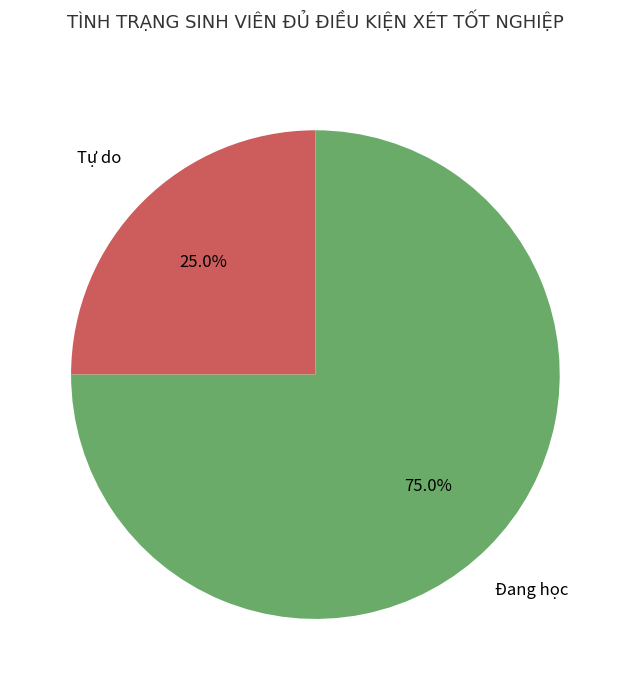

Does any single category account for the majority?

Yes